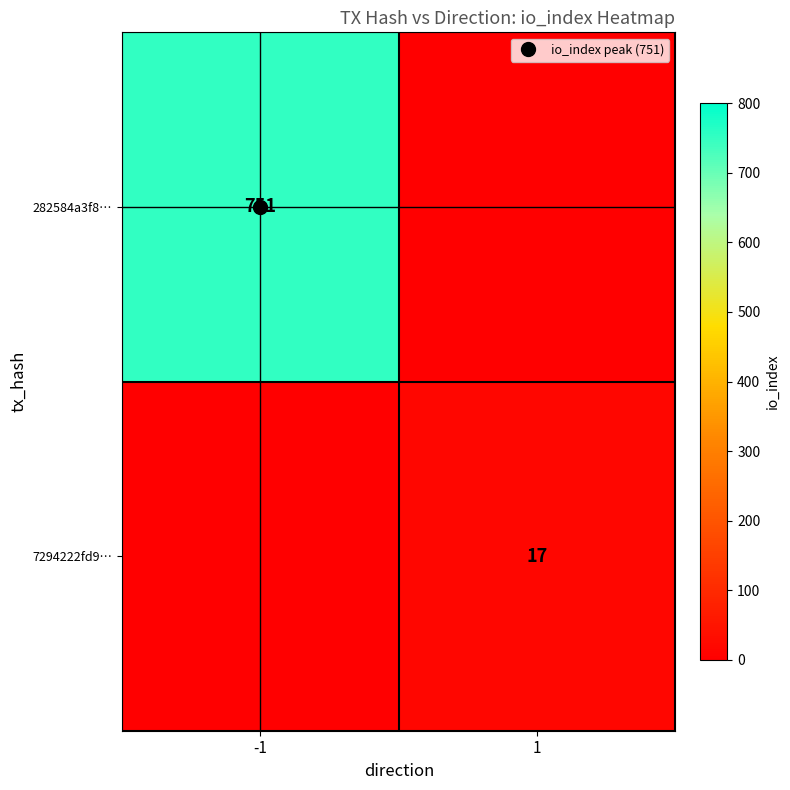

The 282584a3f8… series shows 203 at -1. True or false?

False